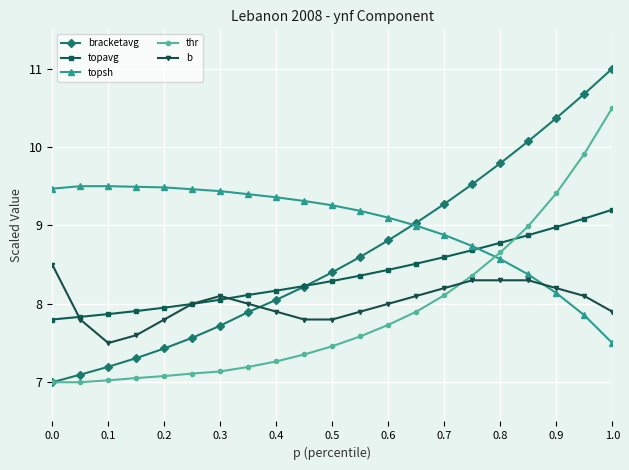

Rank the series by their maximum value, from lowest to highest.

b, topavg, topsh, thr, bracketavg